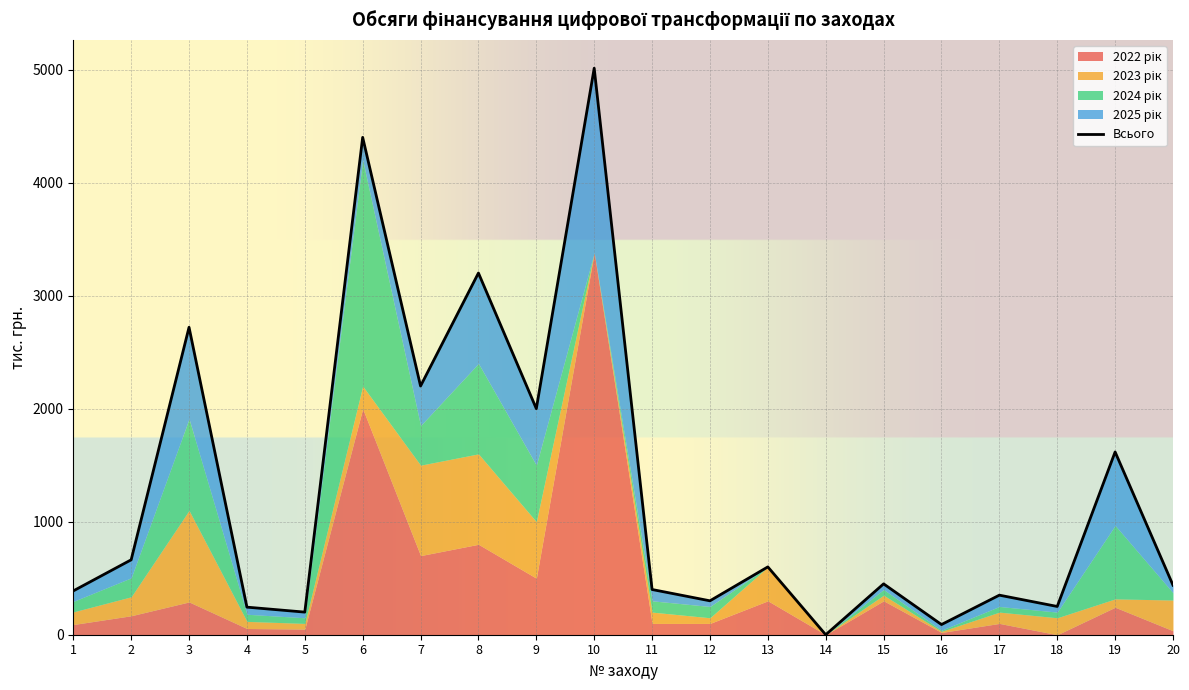

Is it true that Всього equals 450.0 at 15?

True